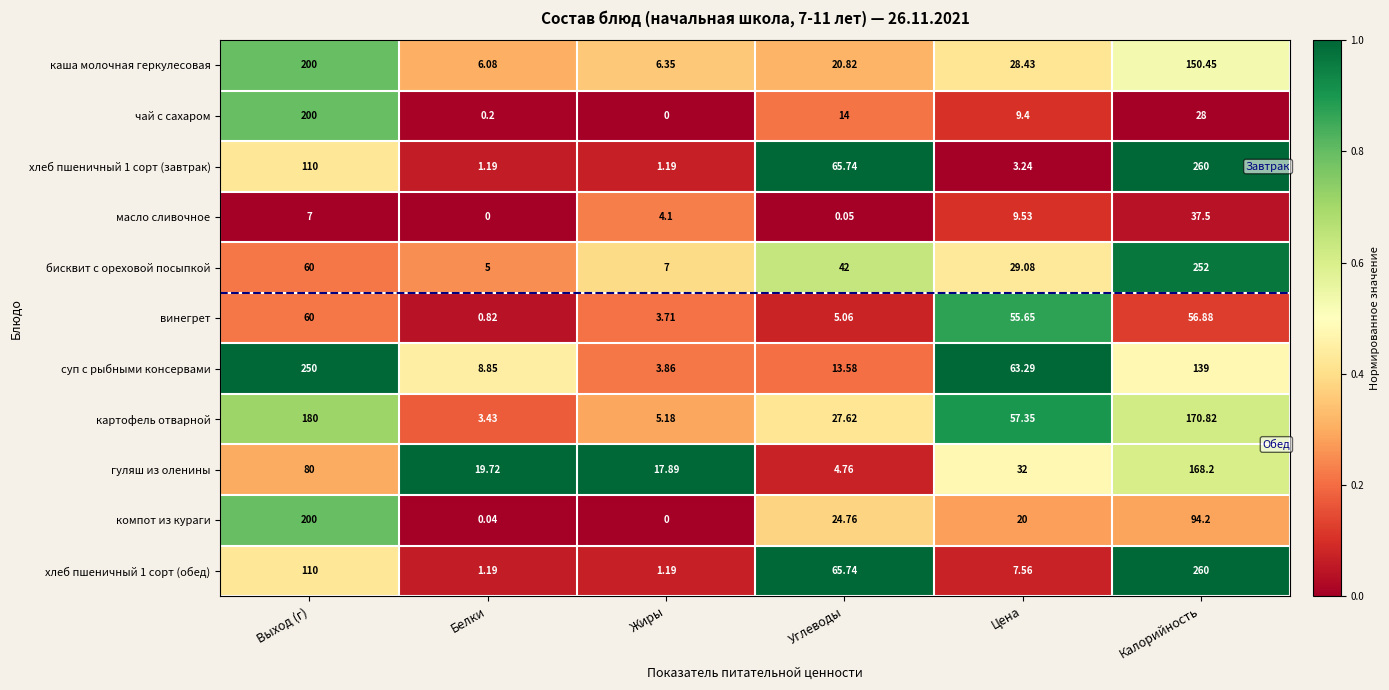

Where does the чай с сахаром series first go above 14?

Выход (г)